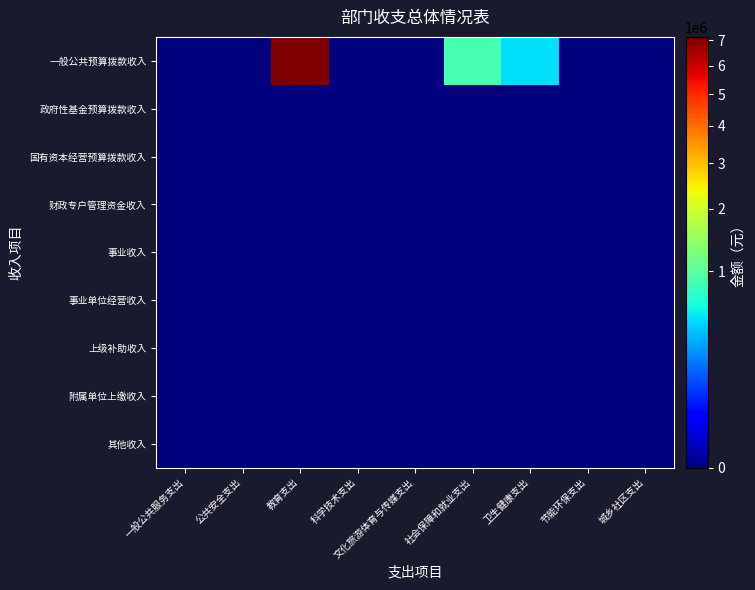

At which category does the chart reach its minimum across all series?

一般公共服务支出